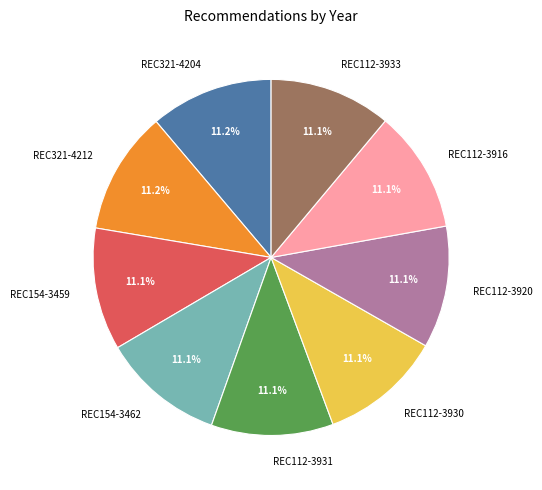

Count the number of slices in the pie.

9